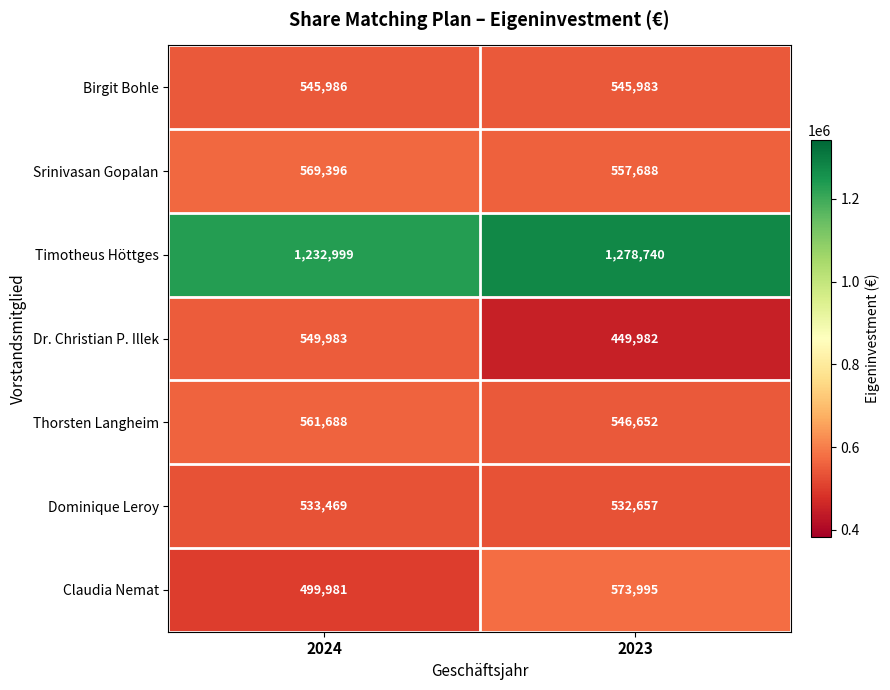

What is the spread (max minus min) of values at 2023?

828758